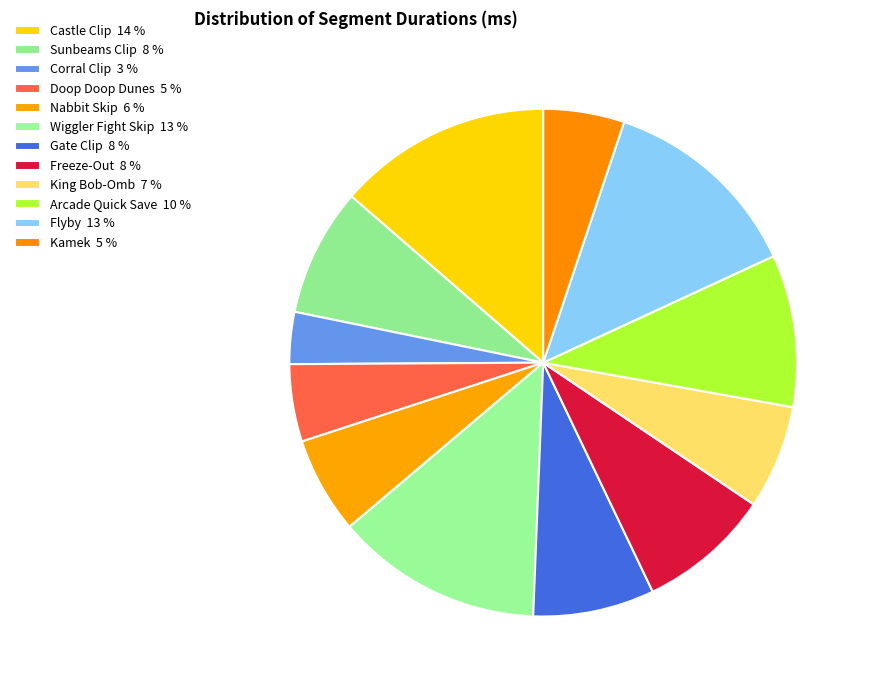

What is the ratio of the value at Arcade Quick Save to the value at Flyby?

0.7